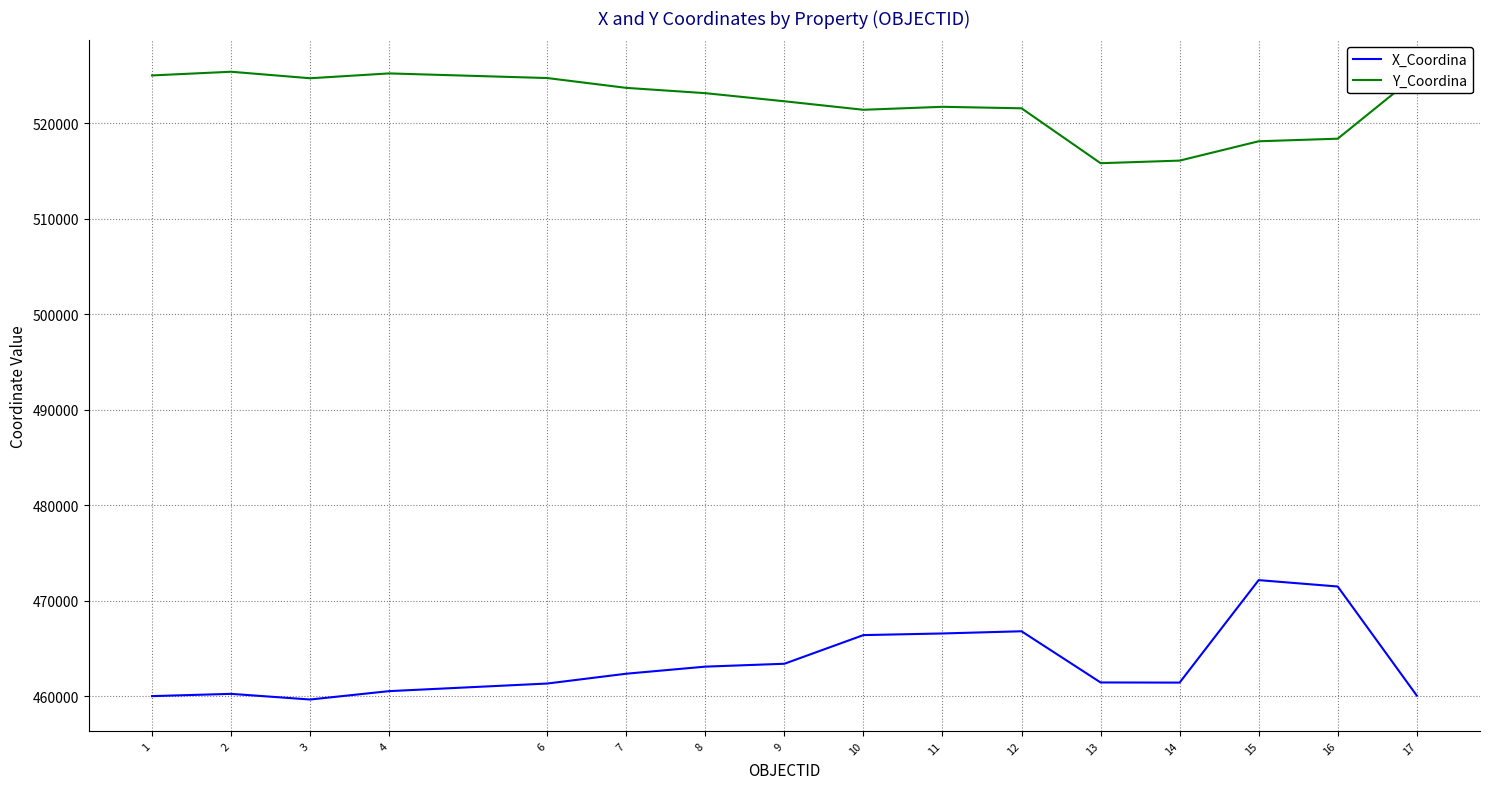

Rank the series by their average value, from lowest to highest.

X_Coordina, Y_Coordina